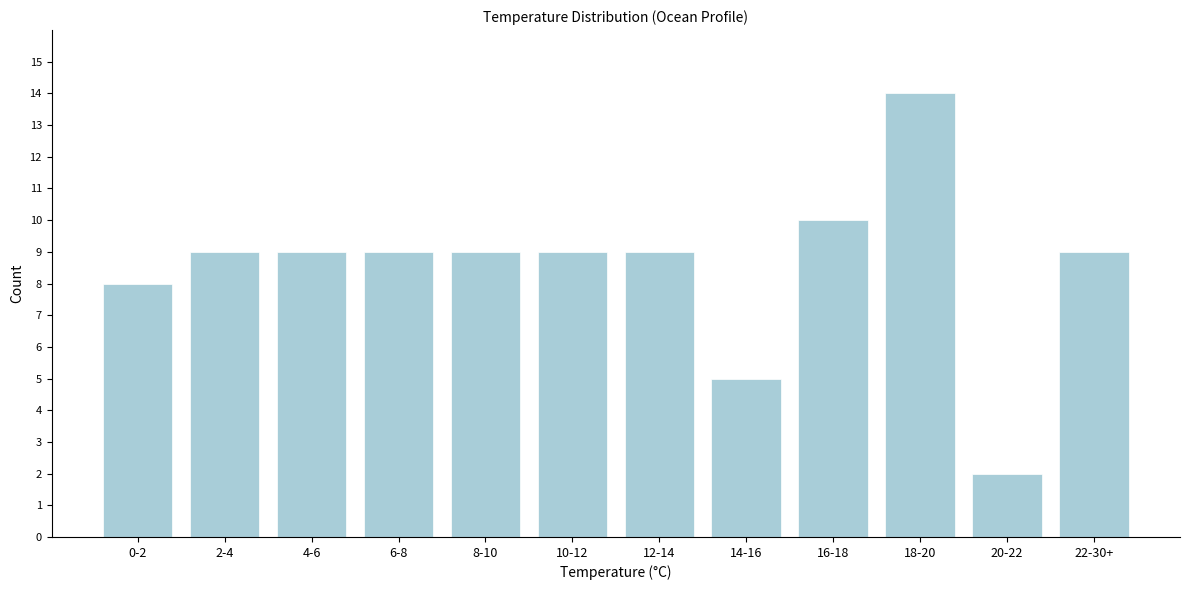

Reading right to left, extract all data points from this chart.

9	2	14	10	5	9	9	9	9	9	9	8